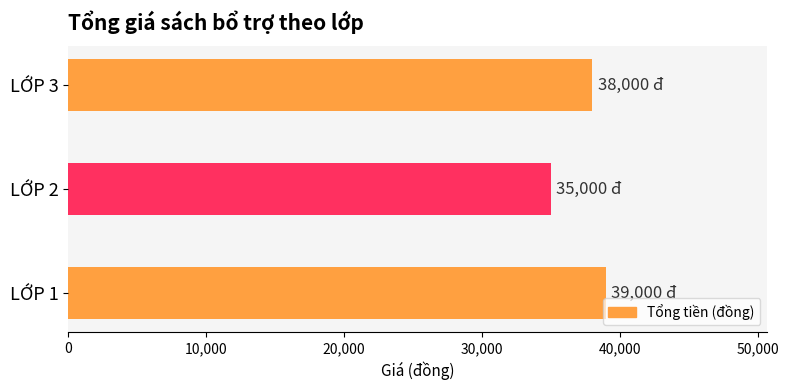

What is the change in value from LỚP 2 to LỚP 3?

+3000